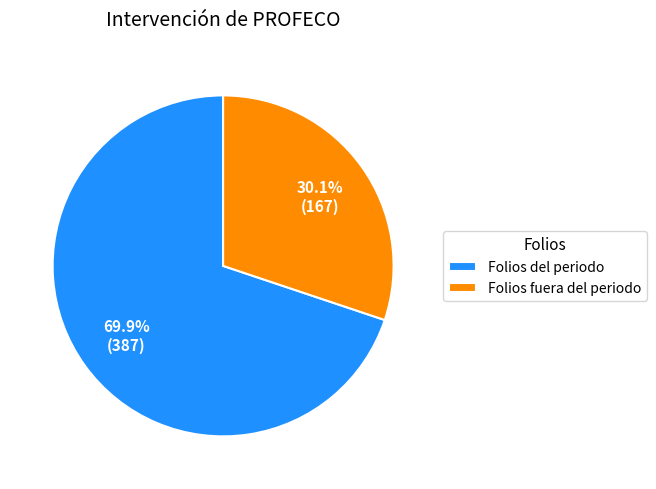

What percentage is the Folios del periodo slice, to the nearest percent?

70%